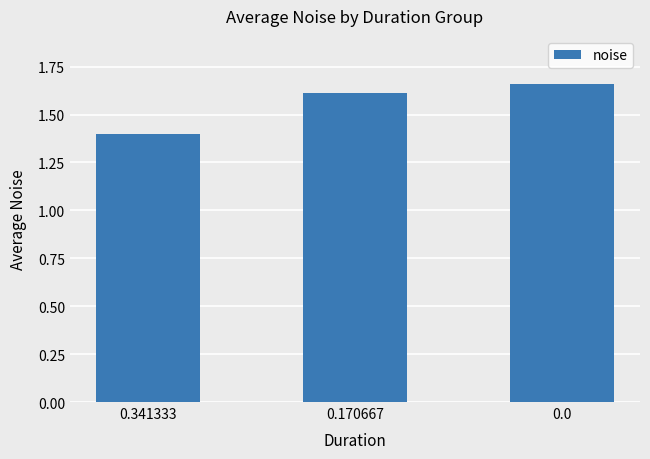

What is the sum of the values at 0.341333 and 0.170667?

3.0